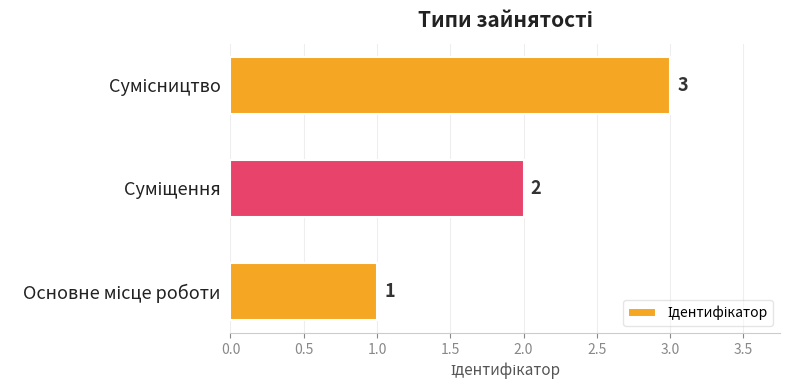

What is the maximum value shown in the chart?

3